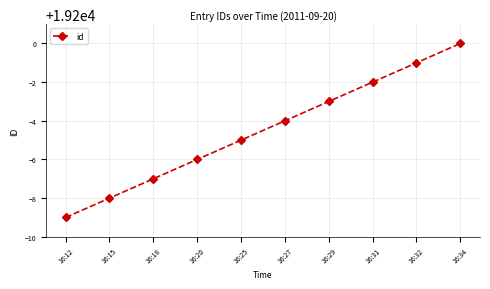

Which category has the highest value across all series?

16:34